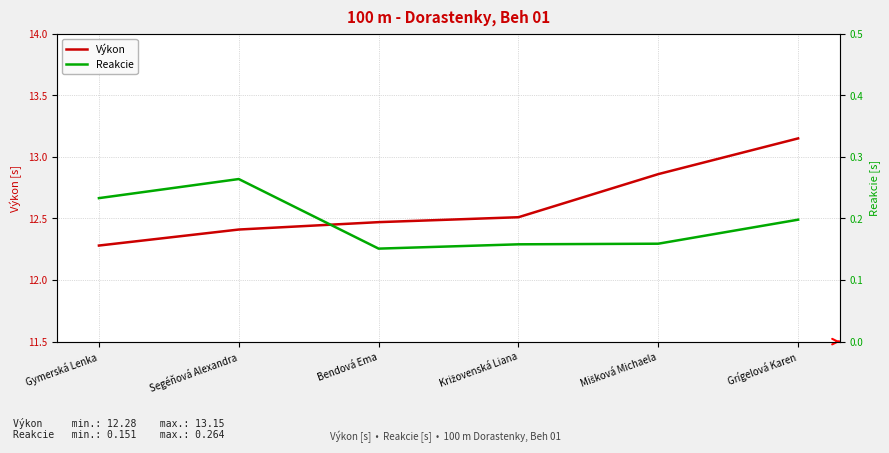

How many lines are shown in the chart?

2